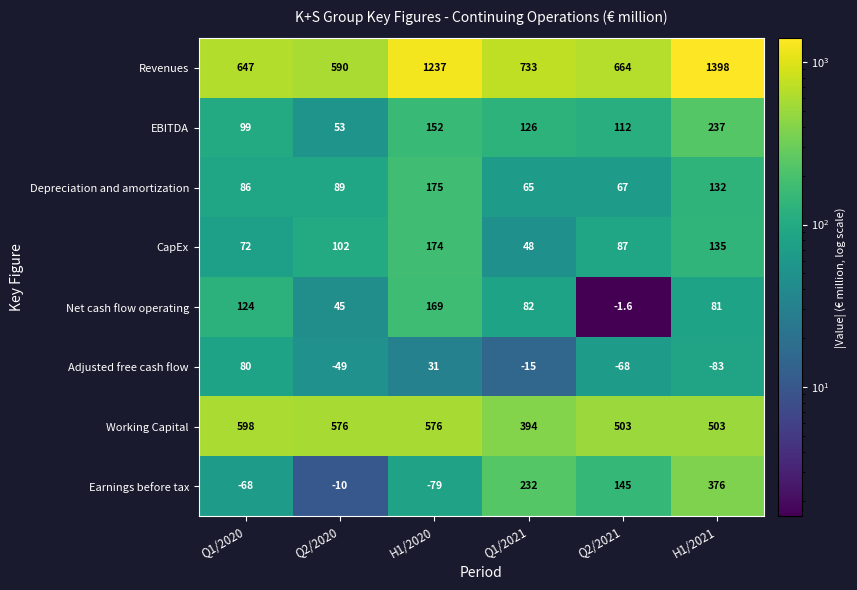

Rank the series at H1/2021 from lowest to highest value.

Adjusted free cash flow, Net cash flow operating, Depreciation and amortization, CapEx, EBITDA, Earnings before tax, Working Capital, Revenues